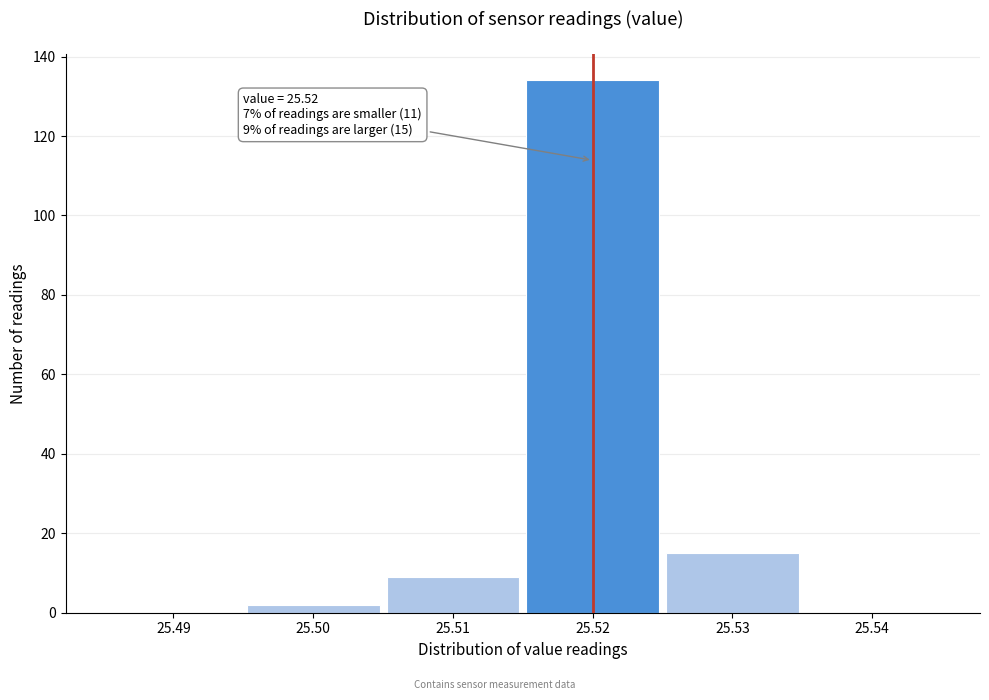

Over which range of the x-axis is the bar tallest?

25.515 to 25.525